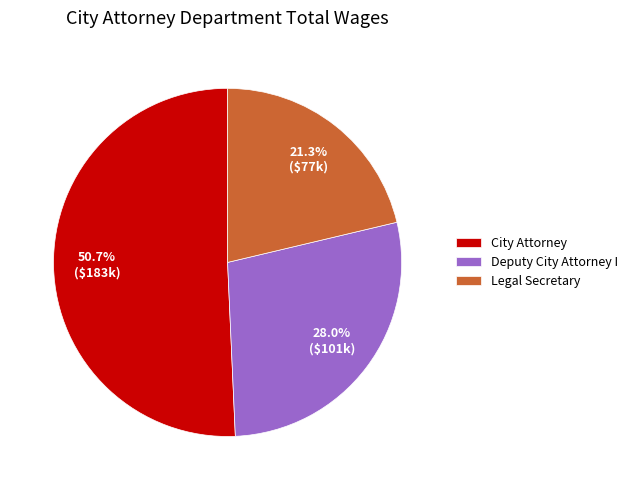

Is it true that City Attorney is 51% of the pie?

True